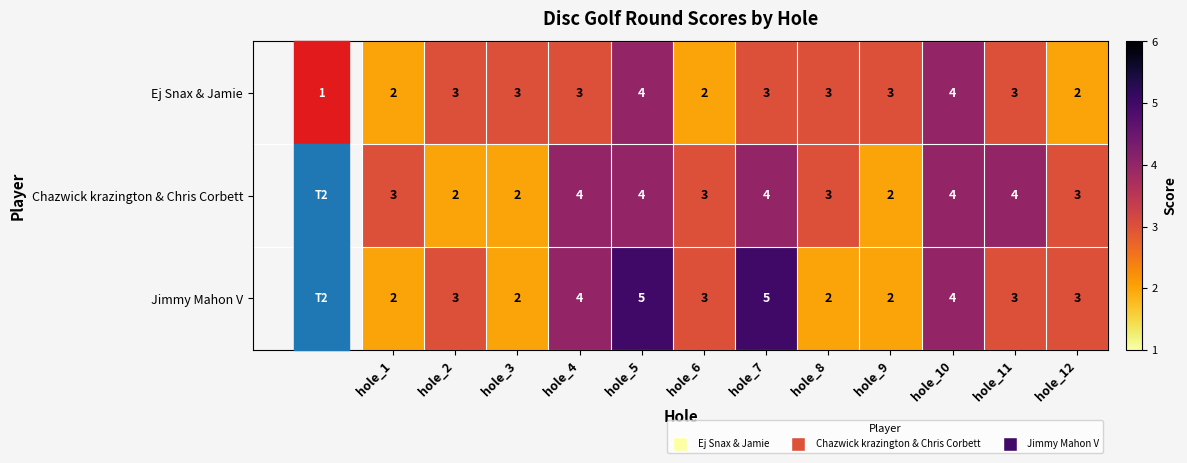

What is the highest value of the Jimmy Mahon V series?

5